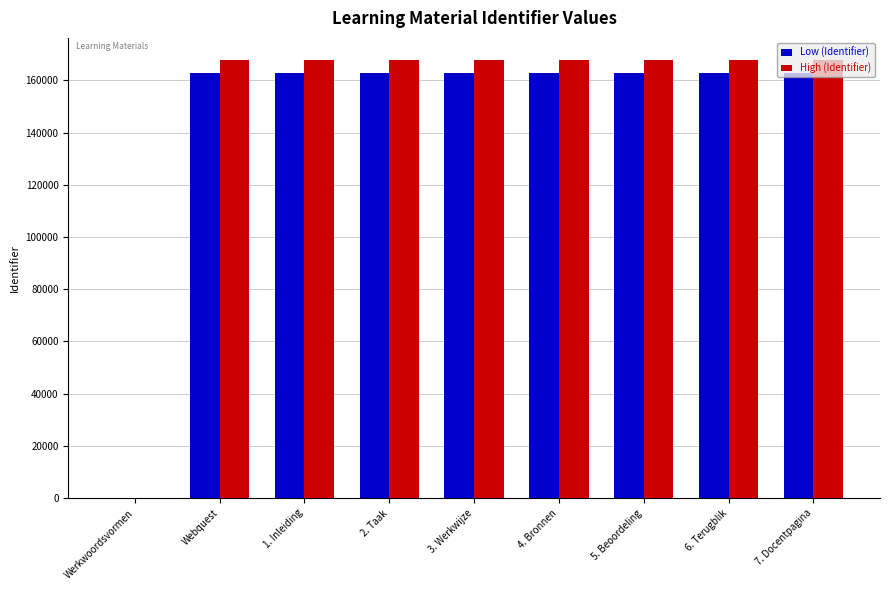

Count the number of data series in this chart.

2